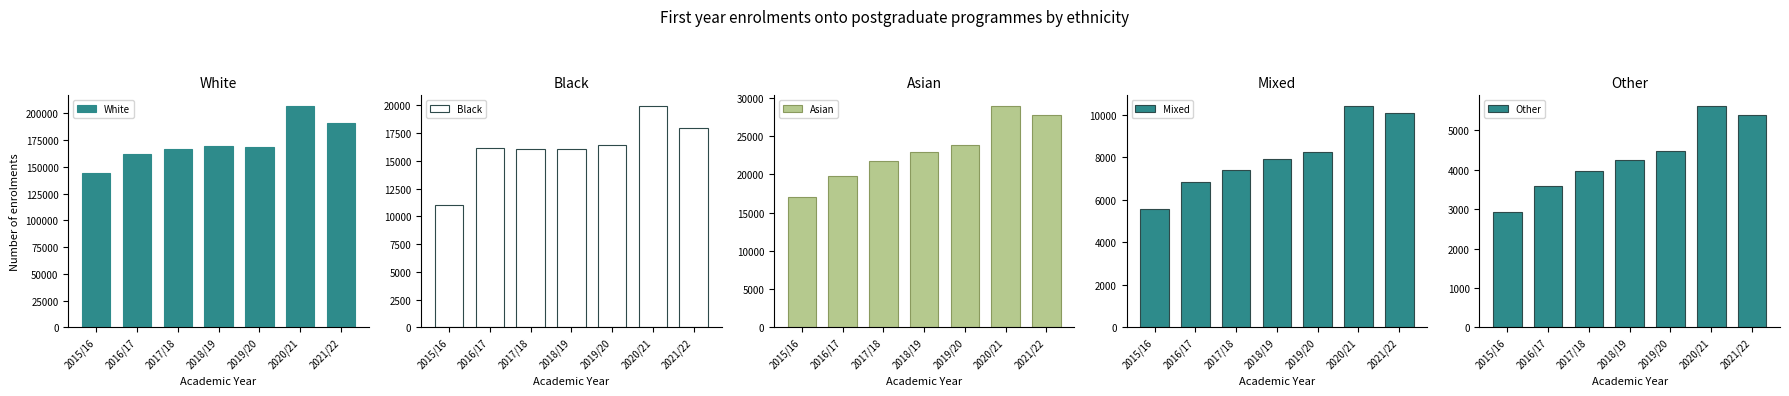

What are all the series names shown in the legend?

White, Black, Asian, Mixed, Other